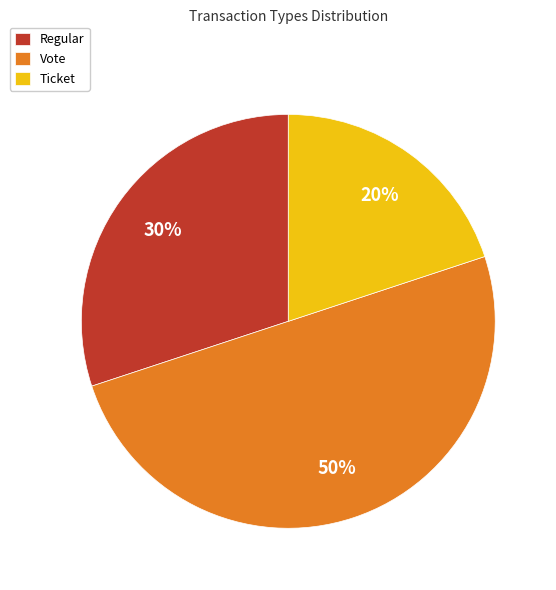

What is the largest slice in the pie chart?

Vote